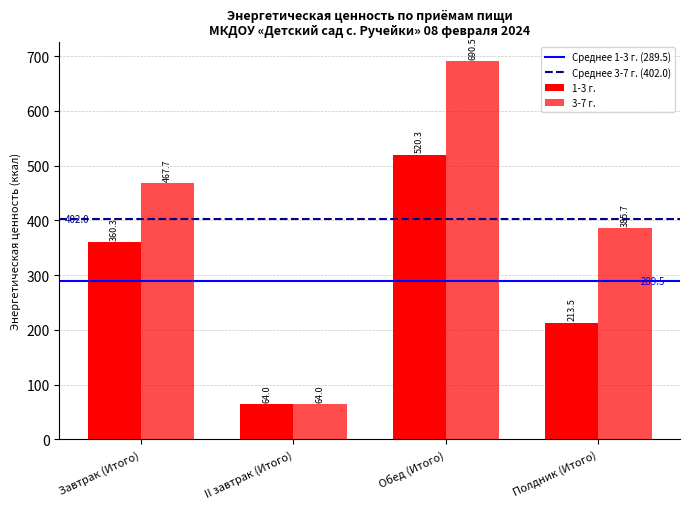

How many bars are there in each group?

2